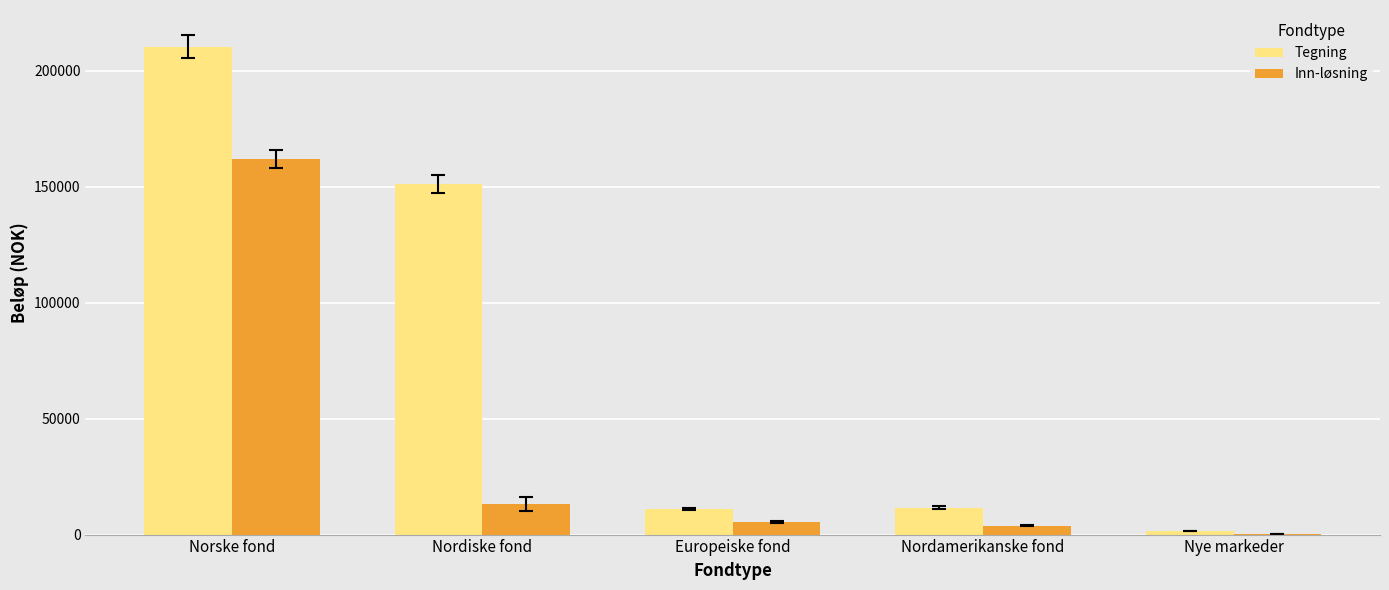

At which category is the sum across all series the highest?

Norske fond